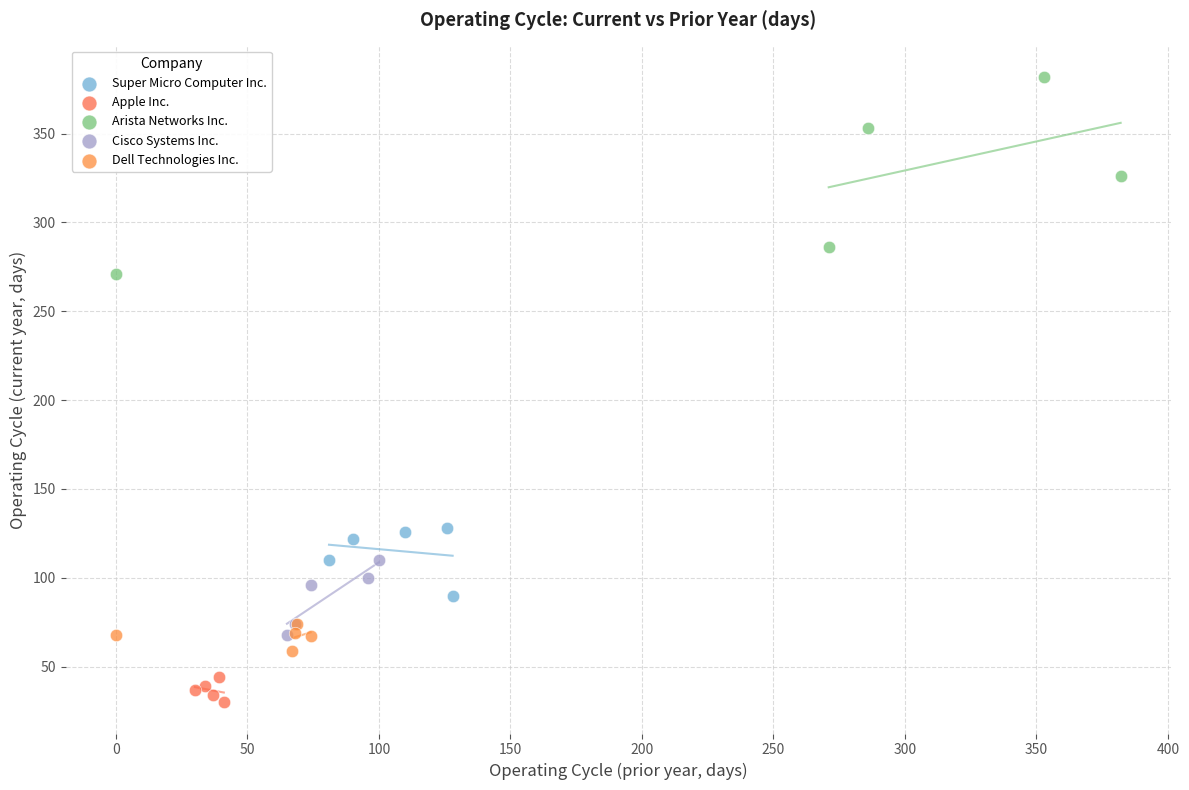

What are all the series names shown in the legend?

Super Micro Computer Inc., Apple Inc., Arista Networks Inc., Cisco Systems Inc., Dell Technologies Inc.